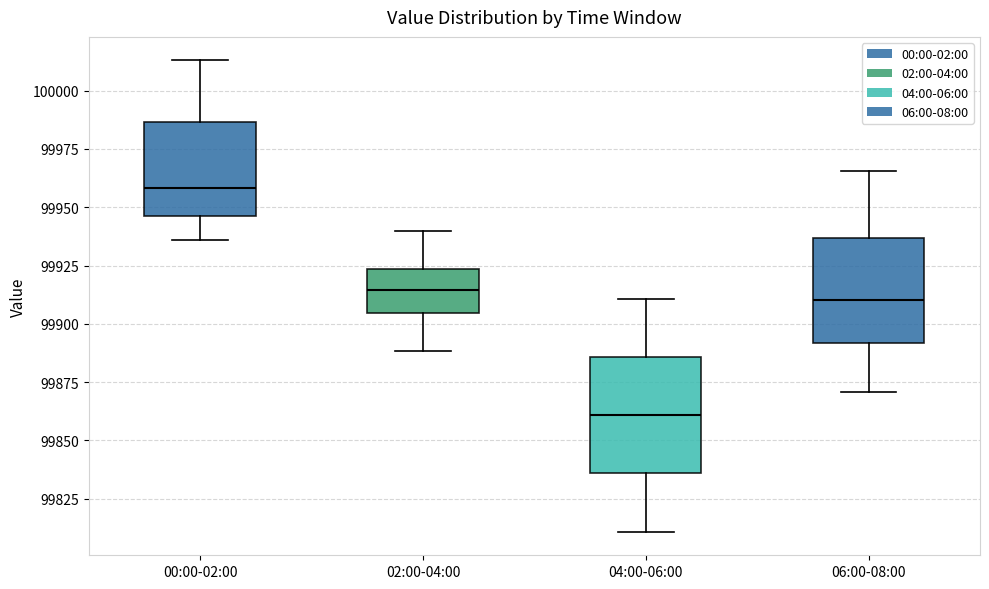

Which box's median line is the lowest?

04:00-06:00